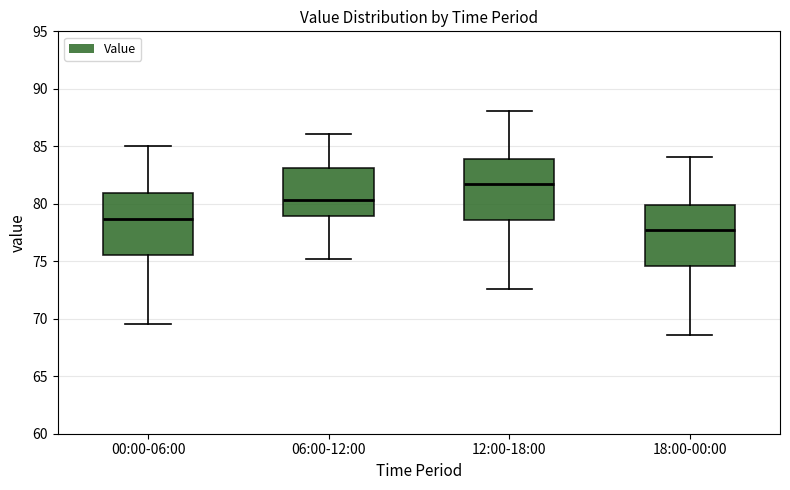

Reading left to right, transcribe this box plot: for each box, give where its median line is, the range the box spans, and where its two whiskers end, as read against the y-axis. The values are not printed on the chart, so give them approximately, as read against the axis.

00:00-06:00: median 78.5, box 75.5 to 81.0, whiskers 69.5 to 85.0
06:00-12:00: median 80.5, box 79.0 to 83.0, whiskers 75.0 to 86.0
12:00-18:00: median 81.5, box 78.5 to 84.0, whiskers 72.5 to 88.0
18:00-00:00: median 77.5, box 74.5 to 80.0, whiskers 68.5 to 84.0